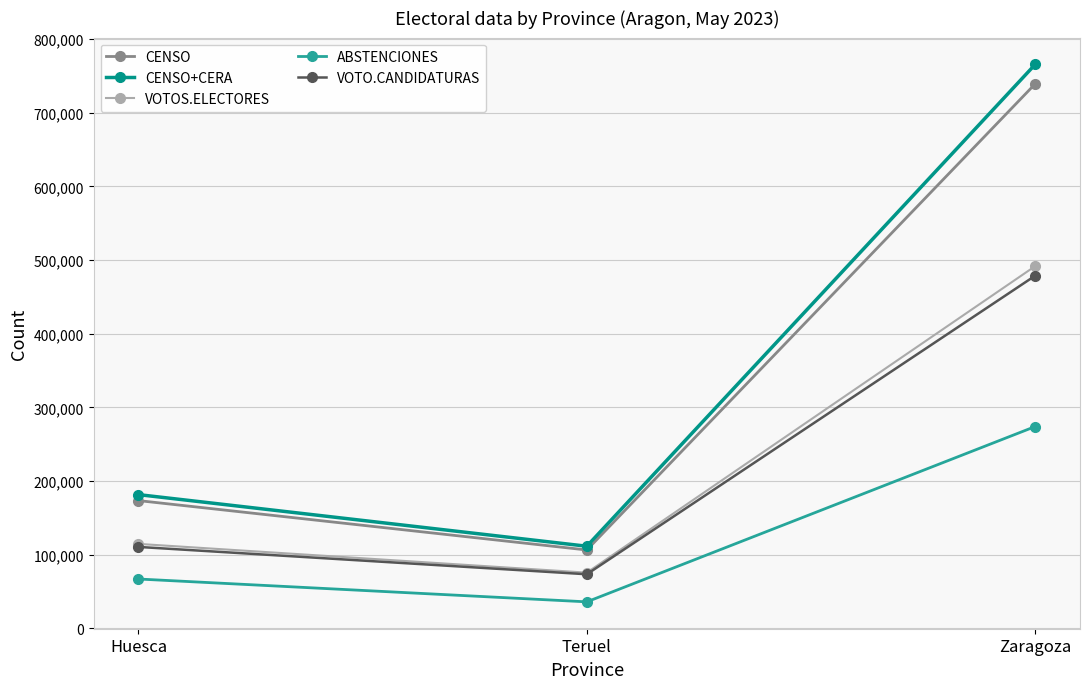

Reading left to right, extract all data points from this chart.

CENSO: 173392	106318	739340
CENSO+CERA: 181504	111414	765725
VOTOS.ELECTORES: 114603	75539	491779
ABSTENCIONES: 66901	35875	273946
VOTO.CANDIDATURAS: 110473	73346	478806